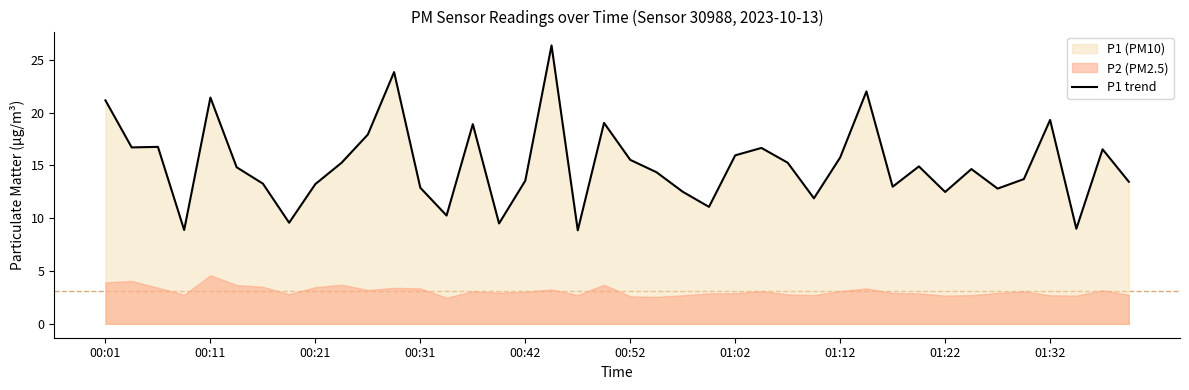

Is it true that P1 trend equals 8.0 at 00:21?

False